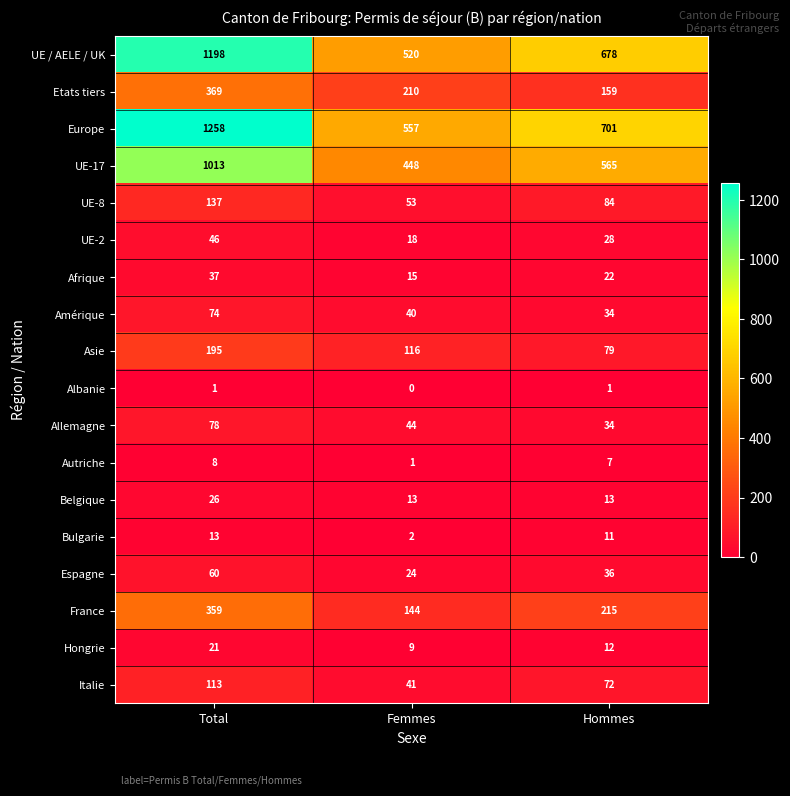

What is the difference between the Bulgarie values at Total and Femmes?

11